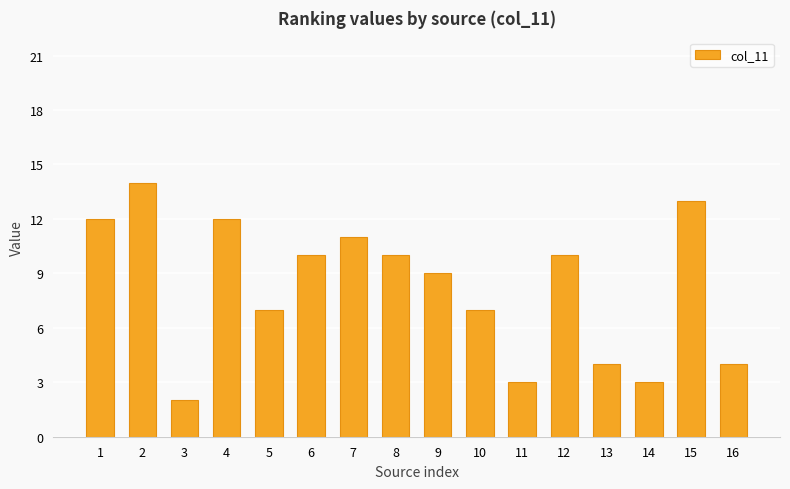

What is the difference between the values at 2 and 1?

2